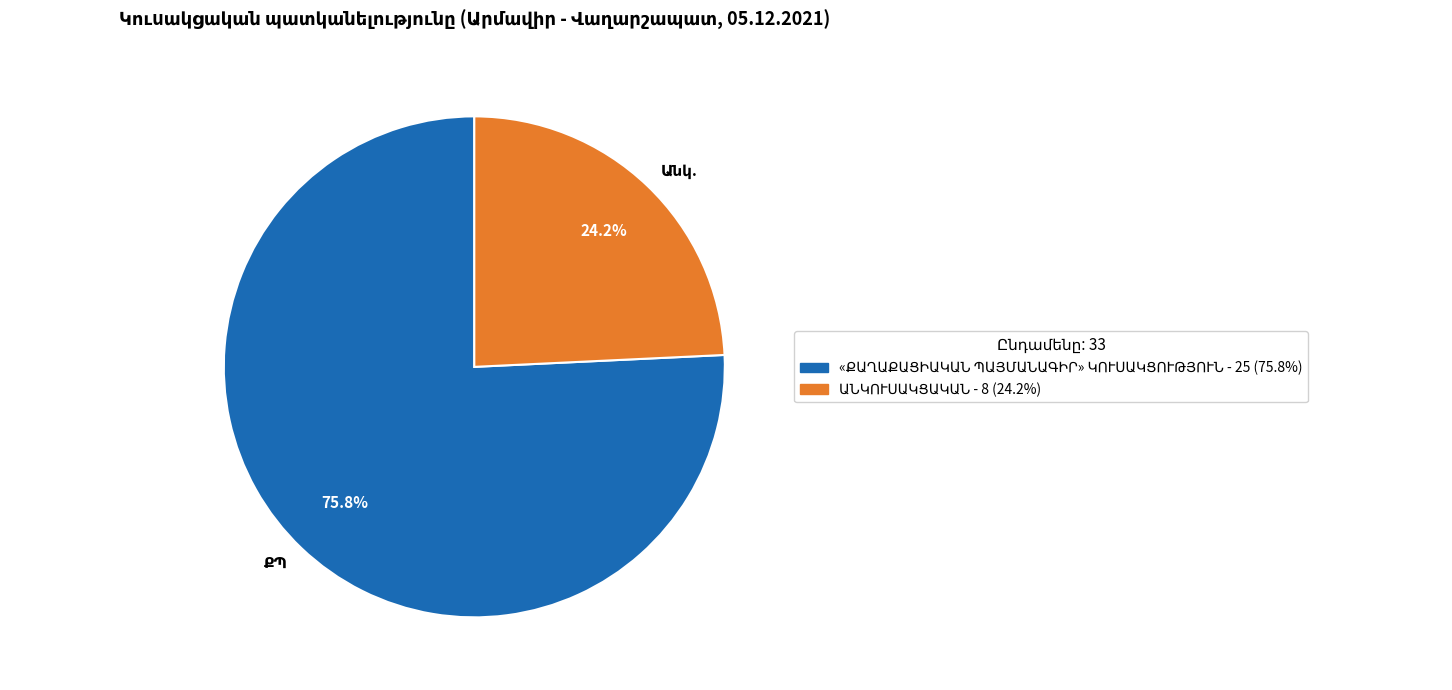

Does any single category account for the majority?

Yes